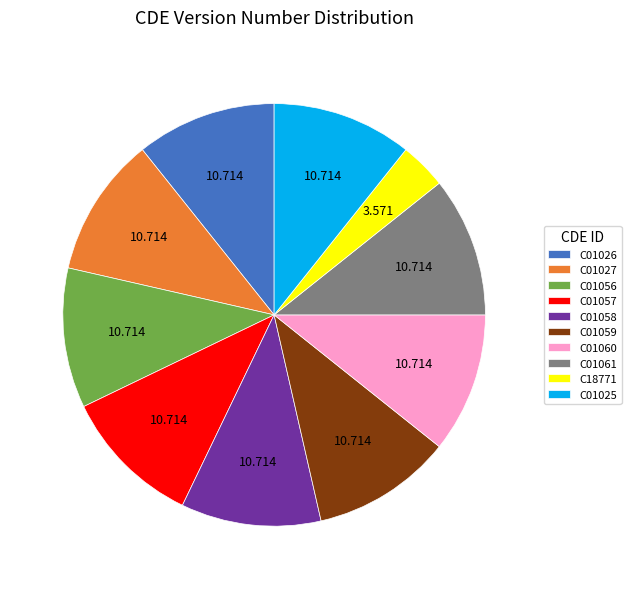

Which slice is the smallest?

C18771